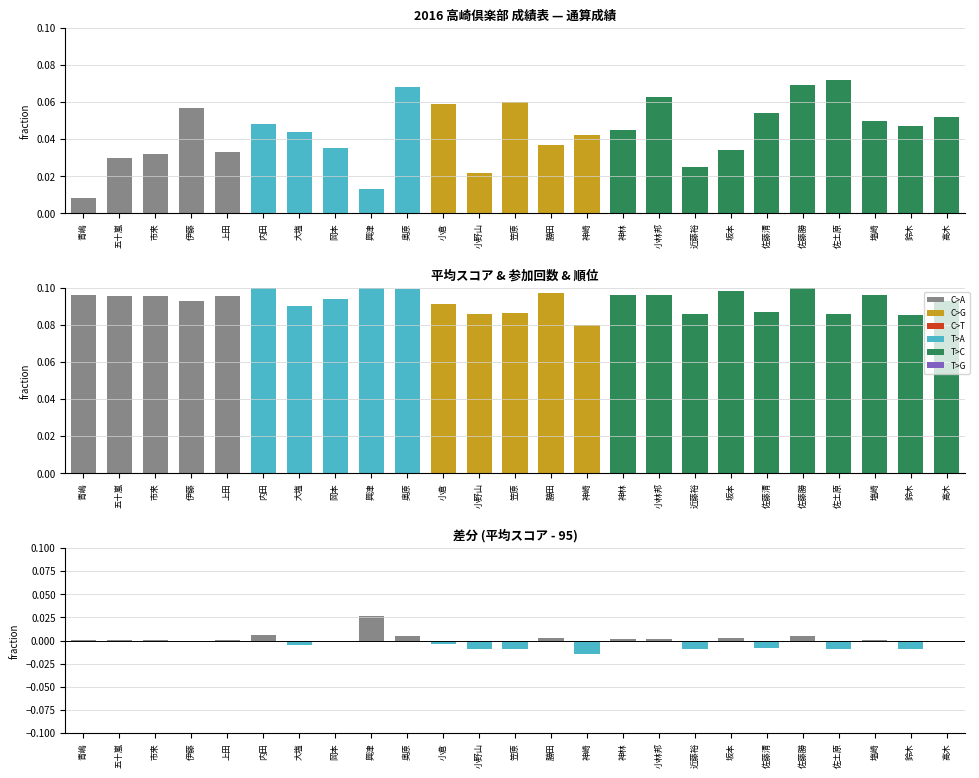

What is the label of the 7th bar from the left?

大塩